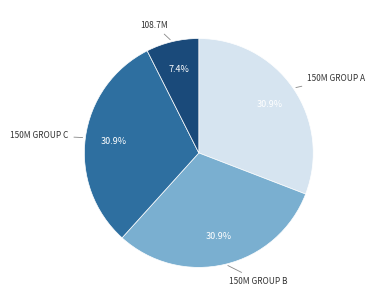

Is there any slice that represents more than half of the pie?

No